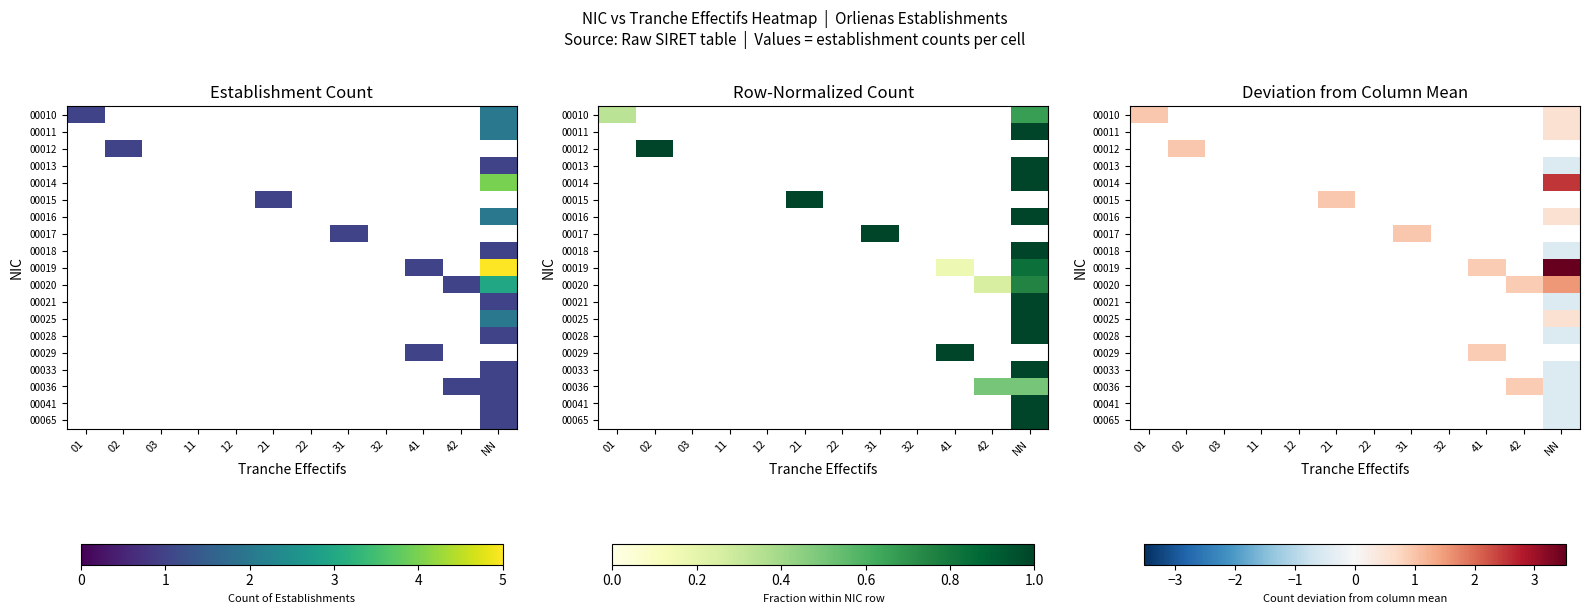

True or false: 00021 has a value of -0.1 at 01.

False